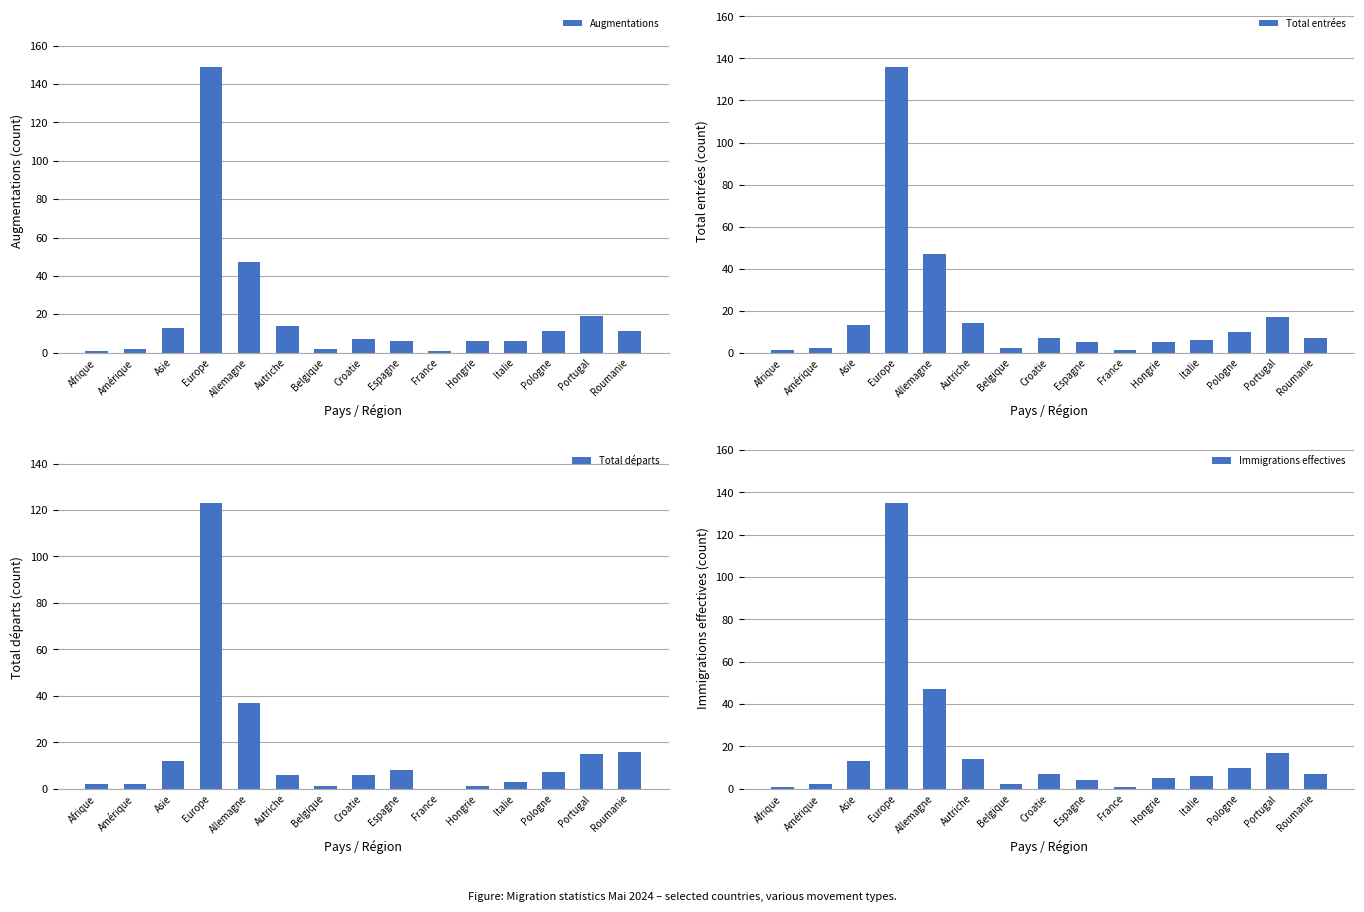

The value of Immigrations effectives at Roumanie is 5. True or false?

False